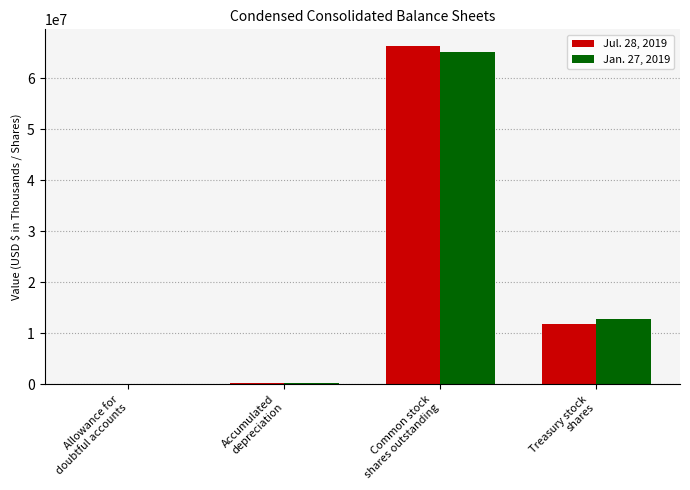

Is the value of Jan. 27, 2019 at Common stock
shares outstanding greater than the value of Jul. 28, 2019 at Treasury stock
shares?

Yes